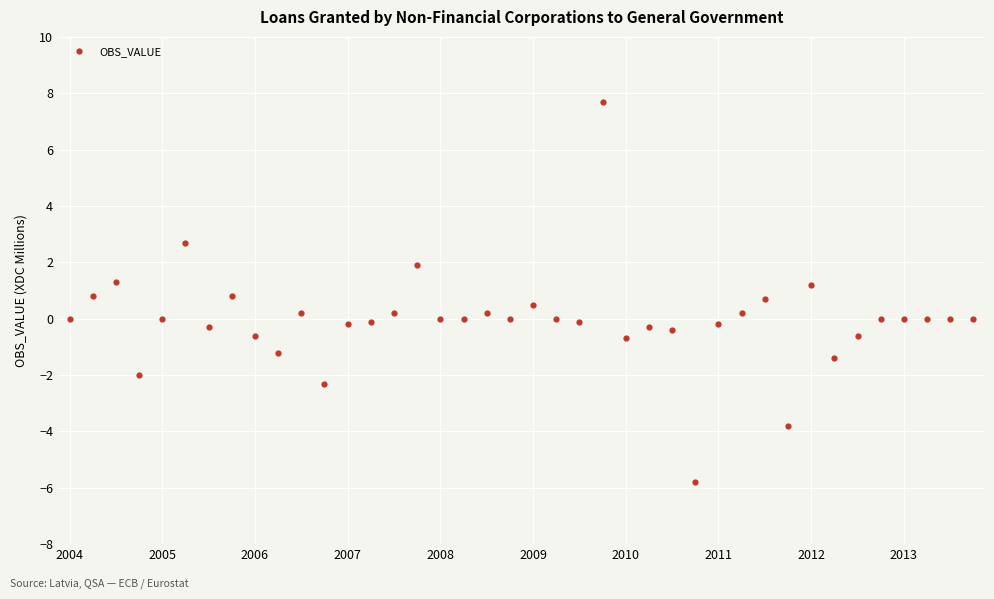

What is the smallest value displayed?

-5.8